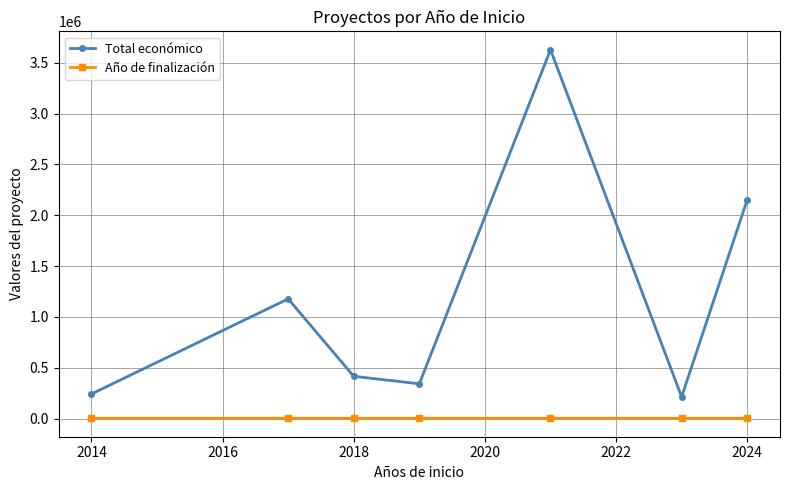

Which series has the widest spread of values?

Total económico